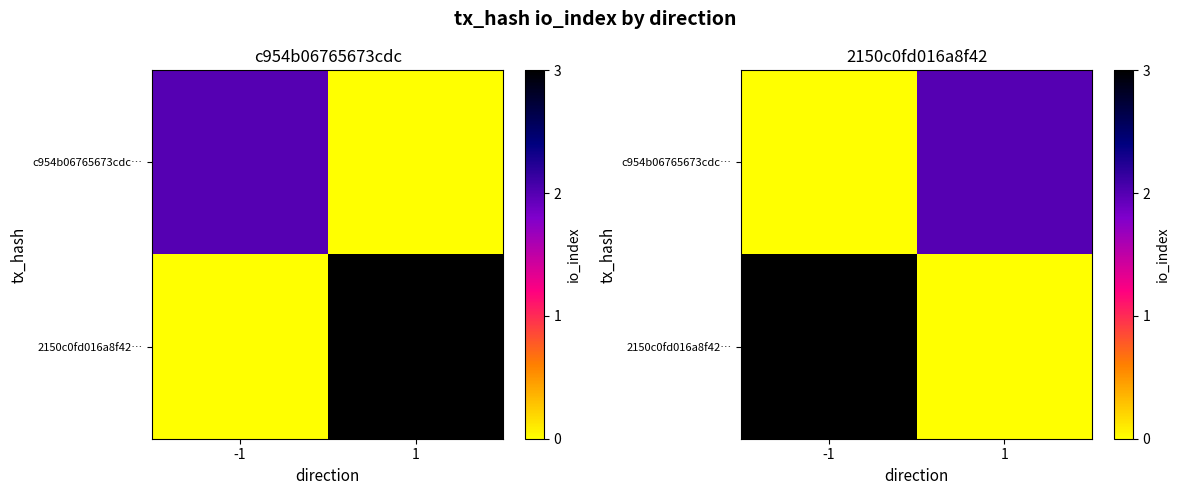

At how many categories does at least one series exceed 1?

2